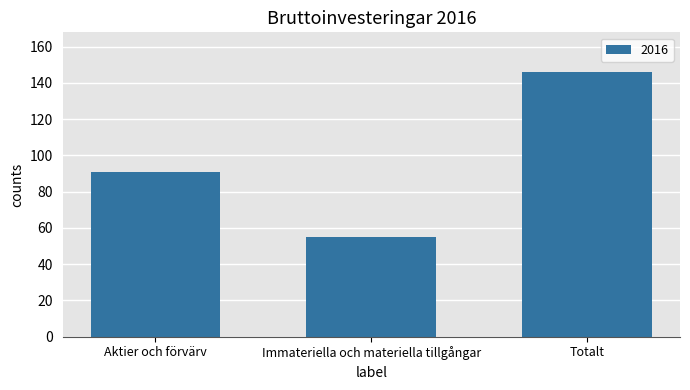

What is the sum of the values at Immateriella och materiella tillgångar and Aktier och förvärv?

146